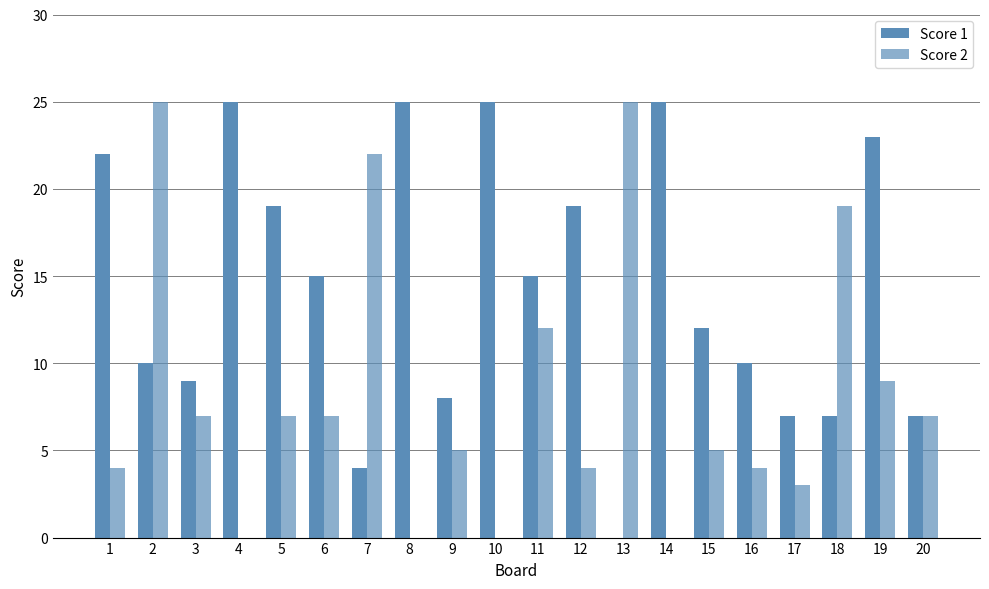

Does the chart contain stacked bars?

No